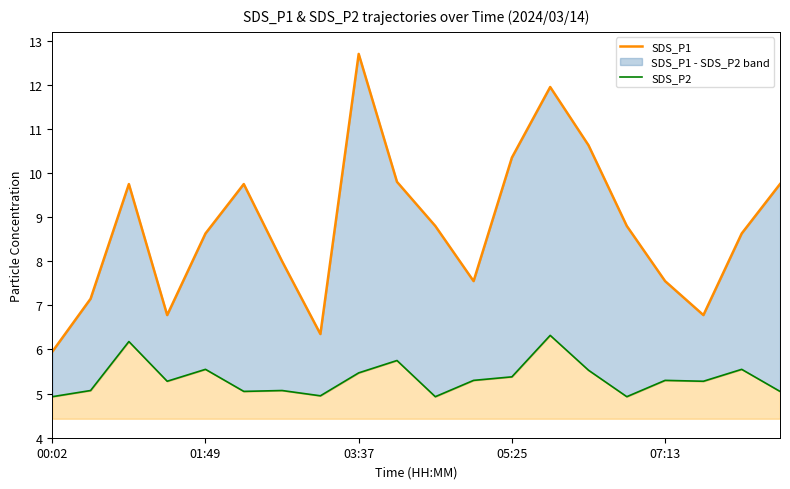

What position from the left is 11?

12